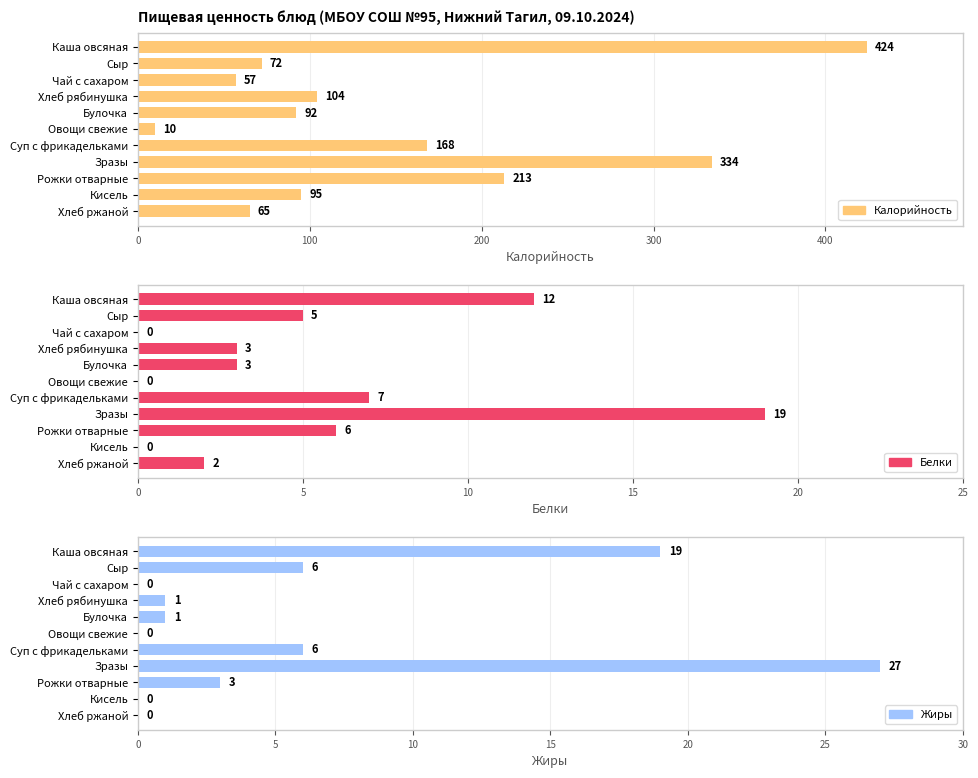

How many data points in Жиры are less than 1?

4